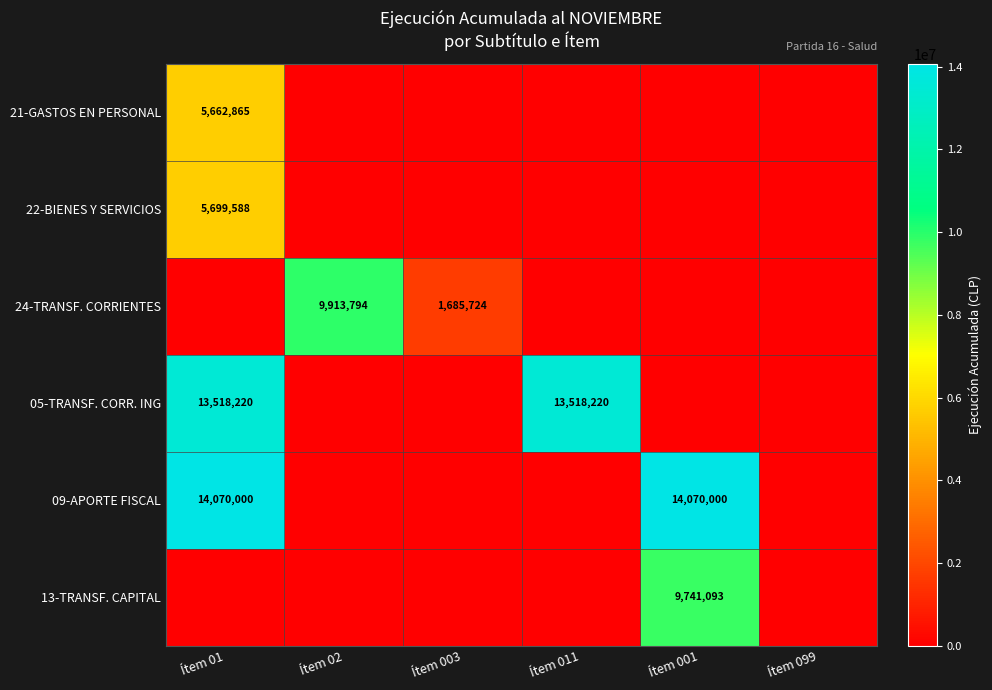

True or false: 24-TRANSF. CORRIENTES has a value of 9913794 at Ítem 02.

True